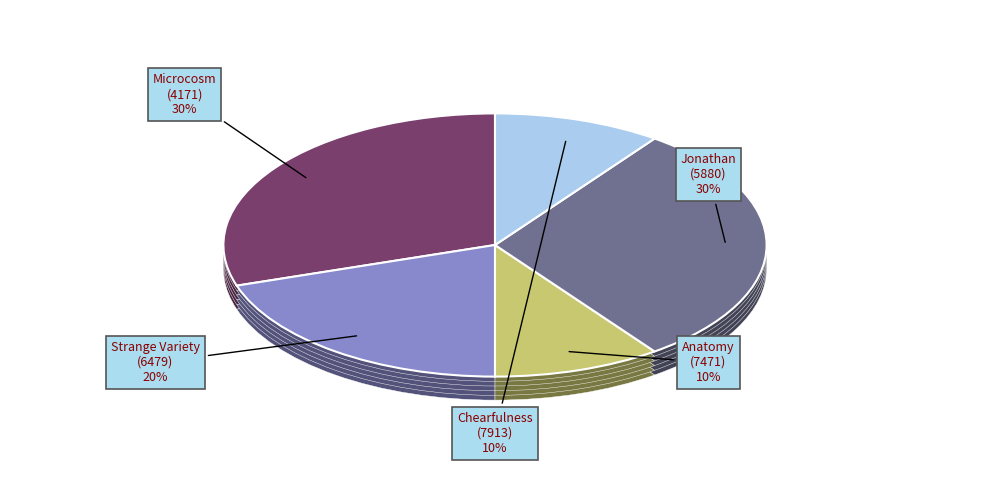

What is the largest slice in the pie chart?

Chearfulness (7913)